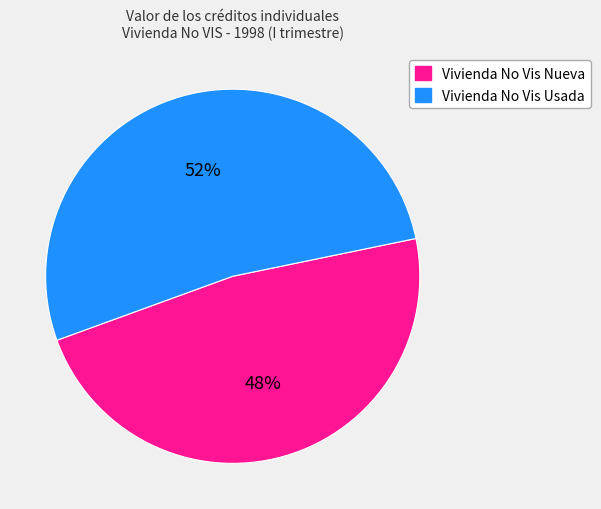

Is the sum of Vivienda No Vis Nueva and Vivienda No Vis Usada greater than half?

Yes